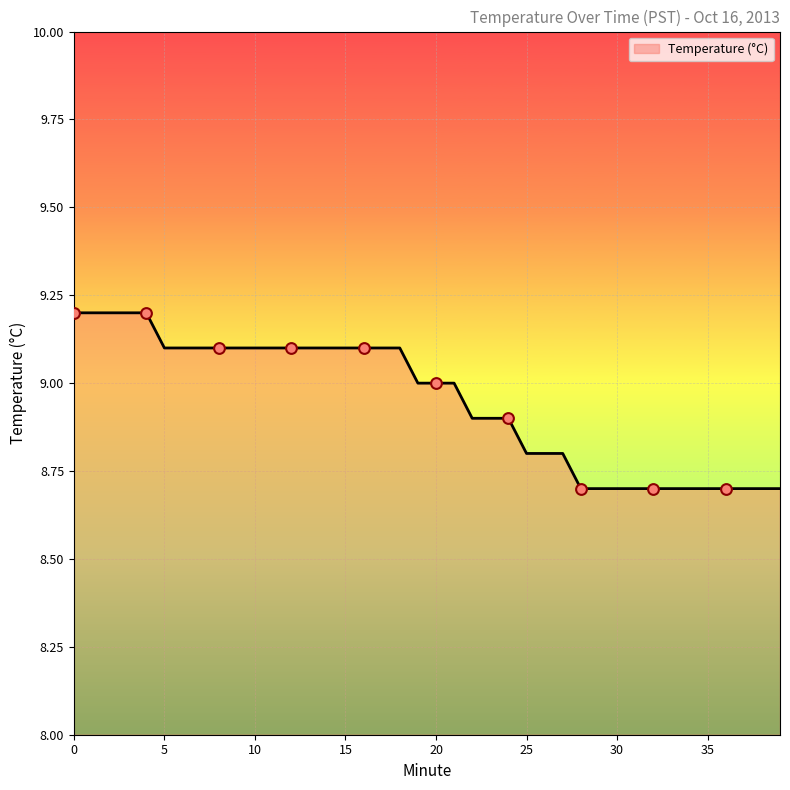

What is the difference between the maximum and minimum values?

0.5